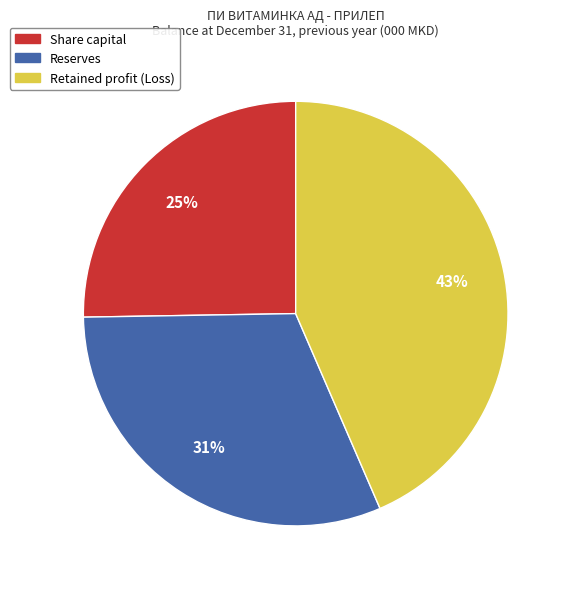

The Retained profit (Loss) slice represents 43% of the pie. True or false?

True